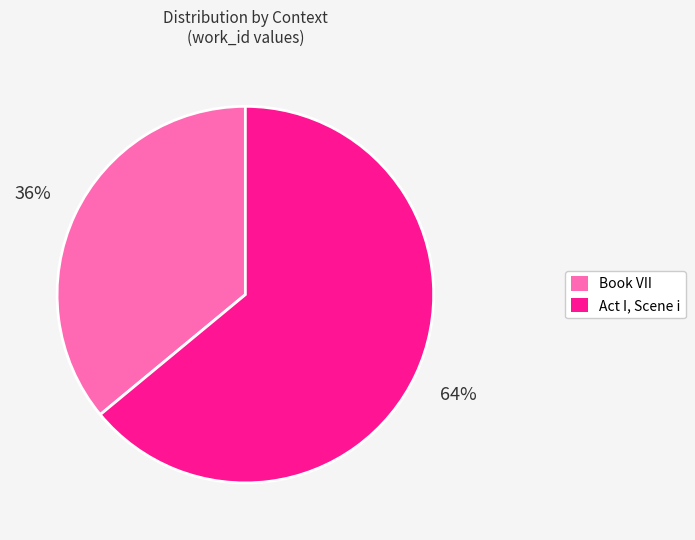

Do Act I, Scene i and Book VII together represent more than half of the pie?

Yes